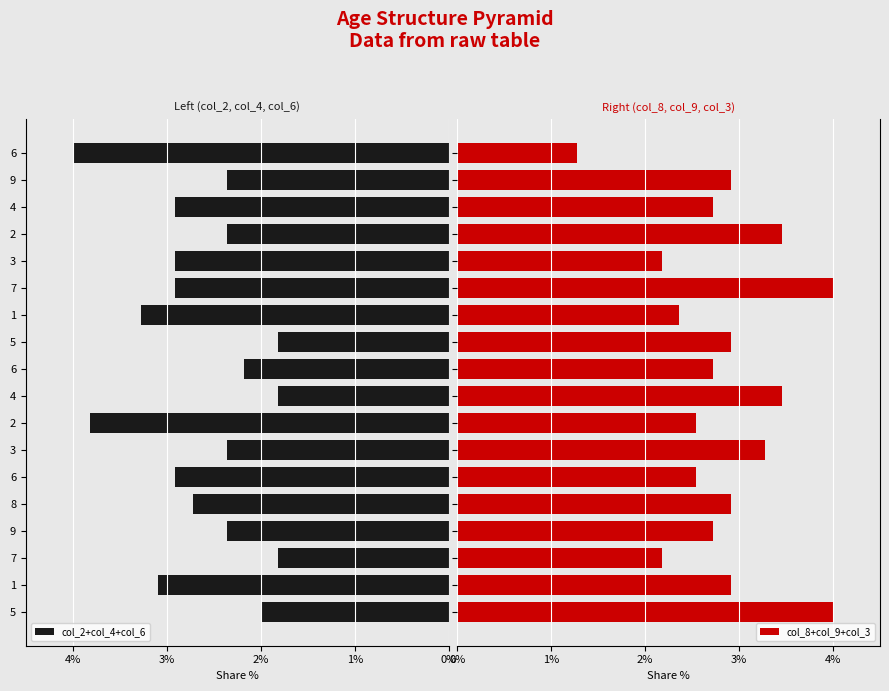

What is the maximum value for col_8+col_9+col_3?

4.0